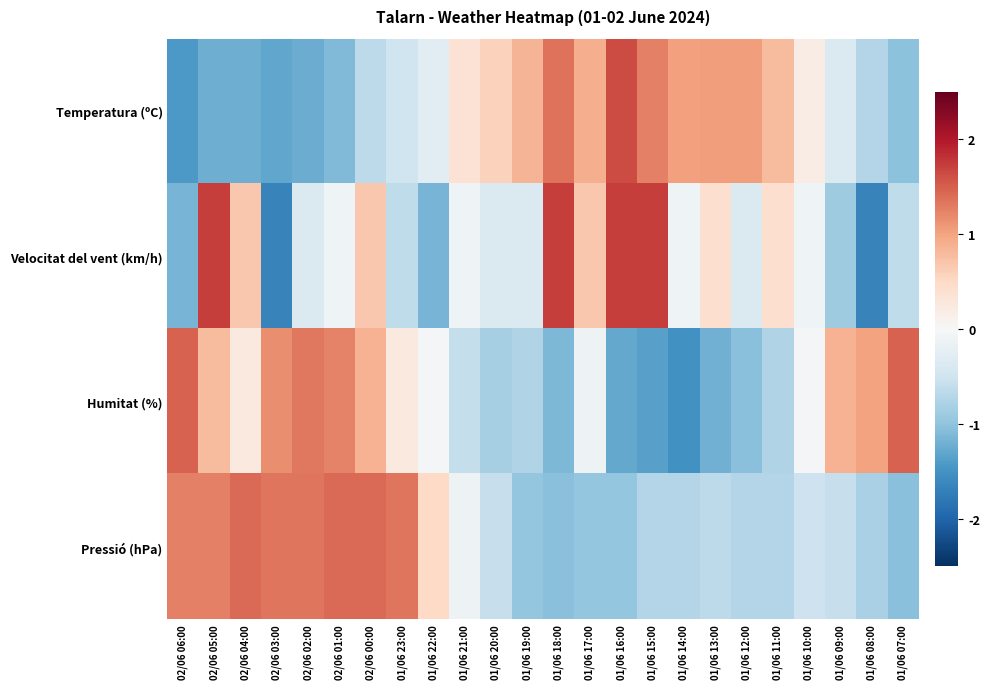

Rank the series at 01/06 20:00 from lowest to highest value.

Humitat (%), Pressió (hPa), Velocitat del vent (km/h), Temperatura (ºC)